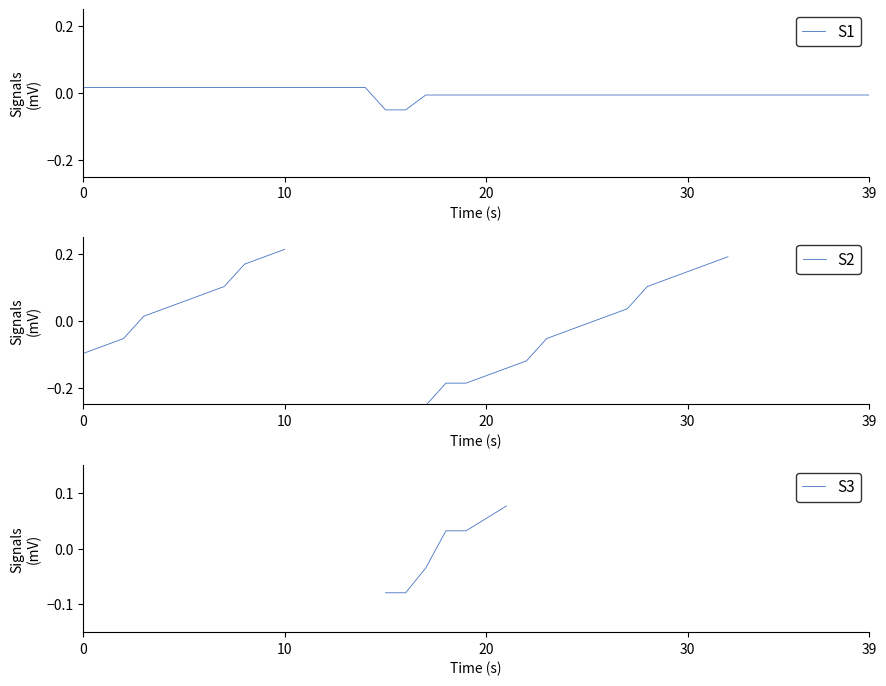

Which series has the largest total across all categories?

S1